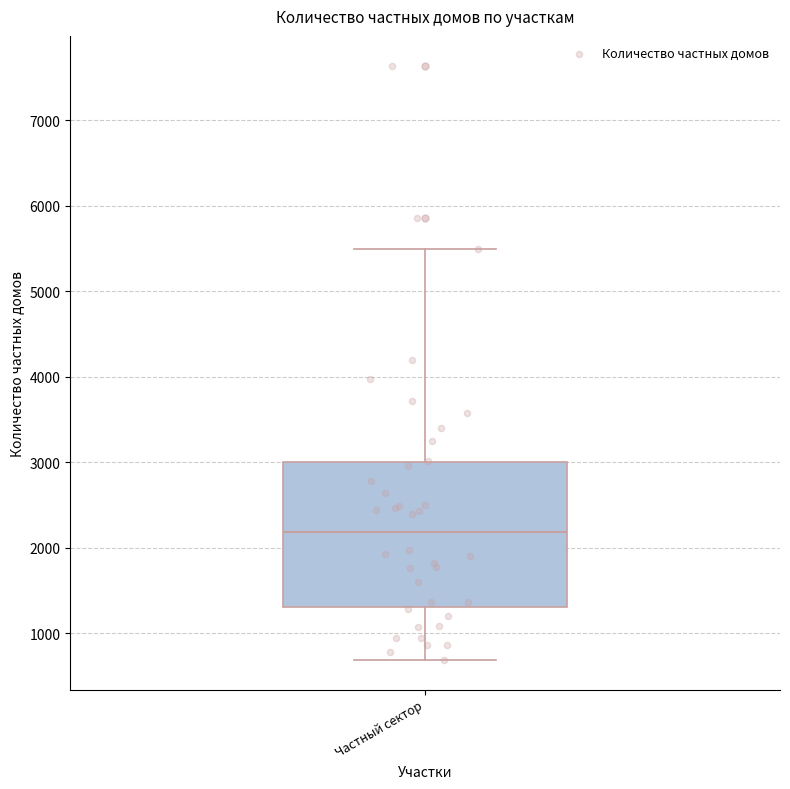

Where is the lower edge of the box for Частный сектор on the y-axis? The values are not printed on the chart, so give them approximately, as read against the axis.

1300